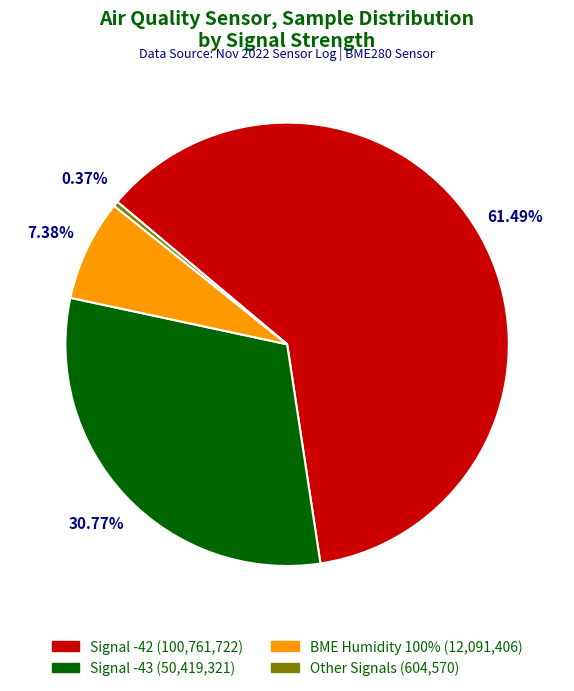

Is there a majority slice in this chart?

Yes